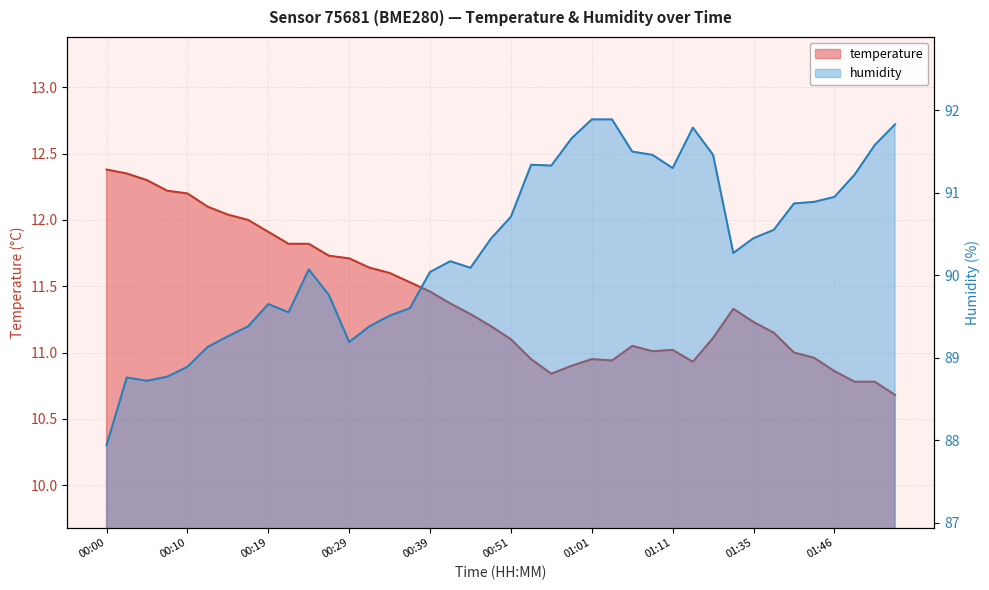

What is the difference between the temperature values at 01:54 and 01:43?

0.3